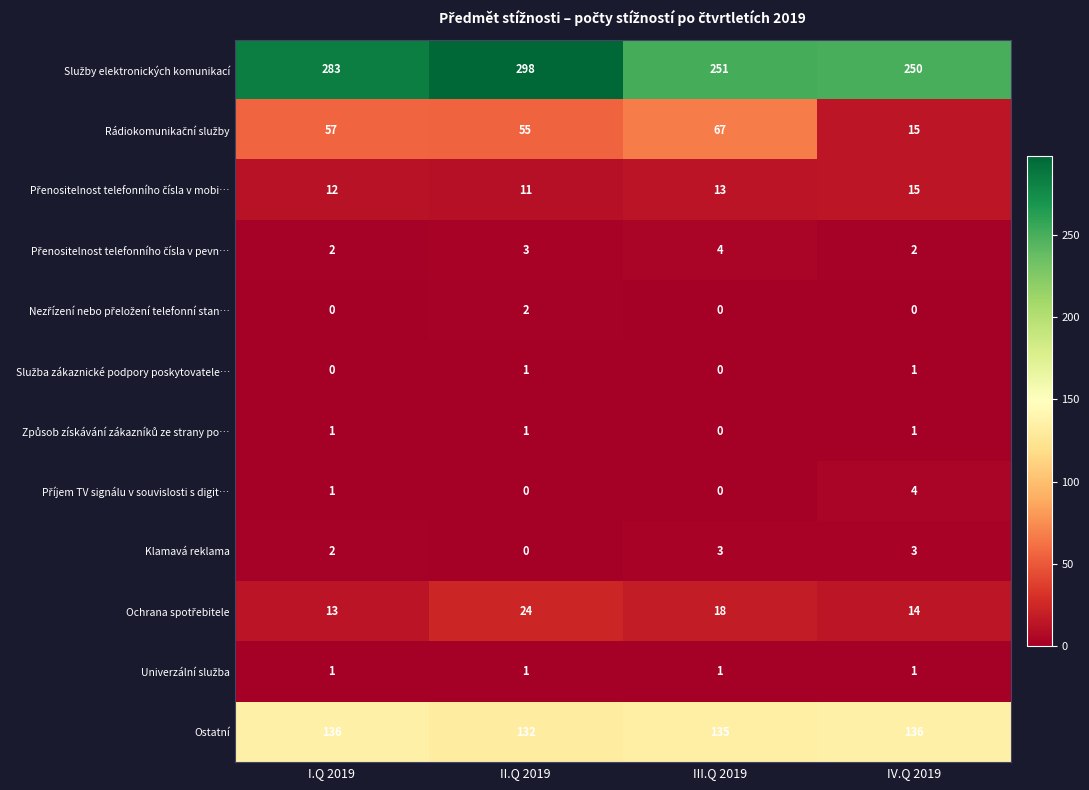

What is the difference between the highest and lowest values at II.Q 2019?

298